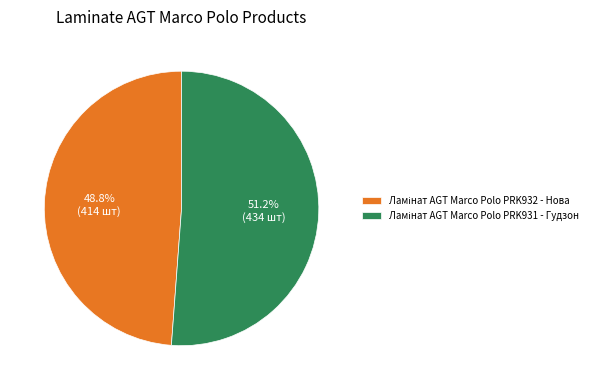

Does any single category account for the majority?

Yes